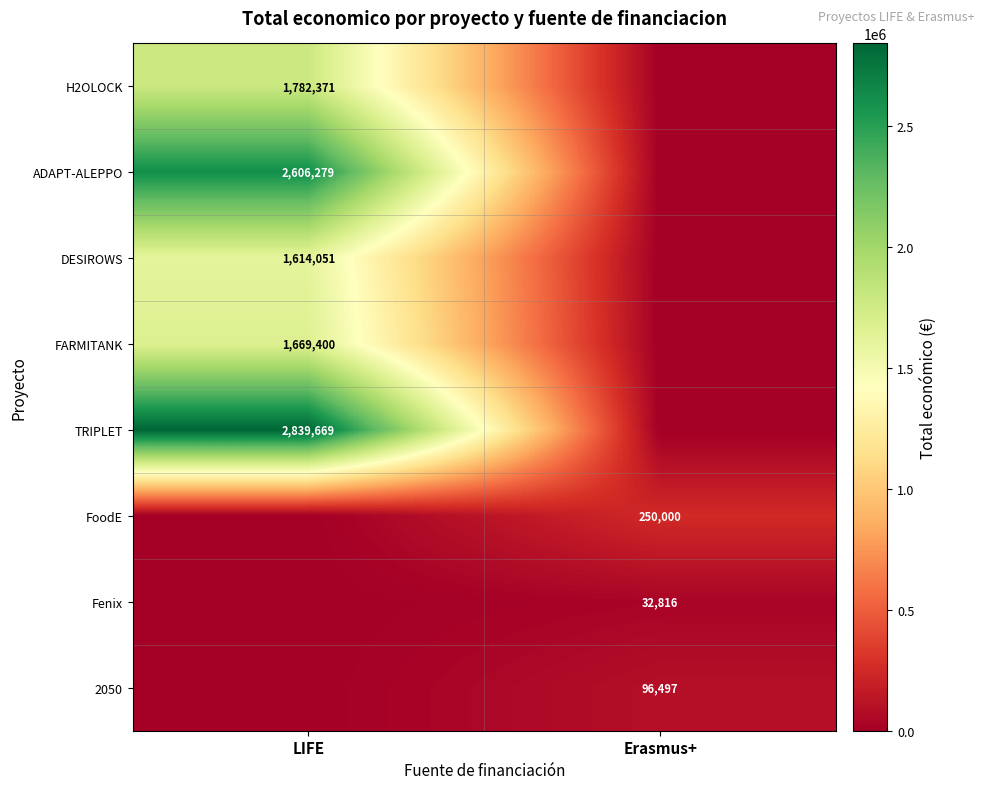

The value of FoodE at Erasmus+ is 392351. True or false?

False